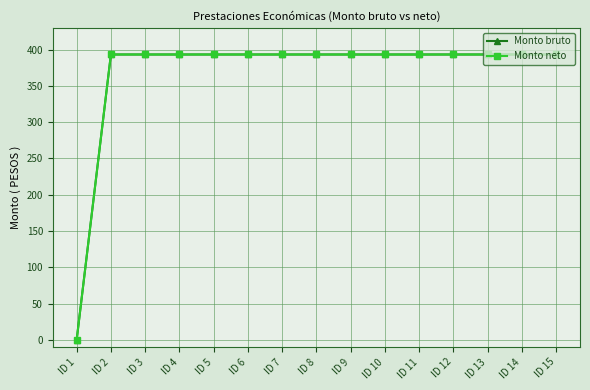

Which category has the lowest value in the Monto bruto series?

ID 1